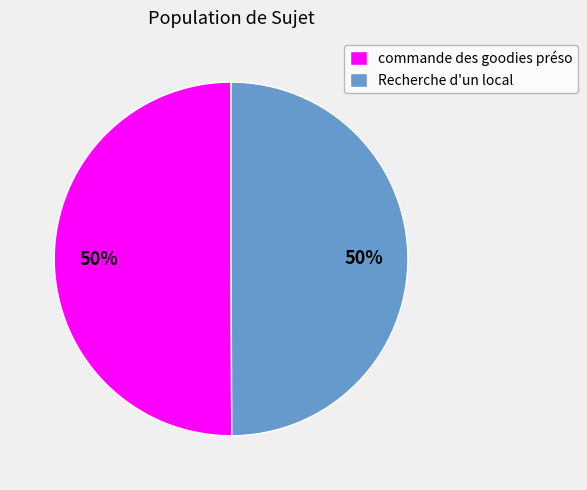

What is the ratio of the value at Recherche d'un local to the value at commande des goodies préso?

1.0